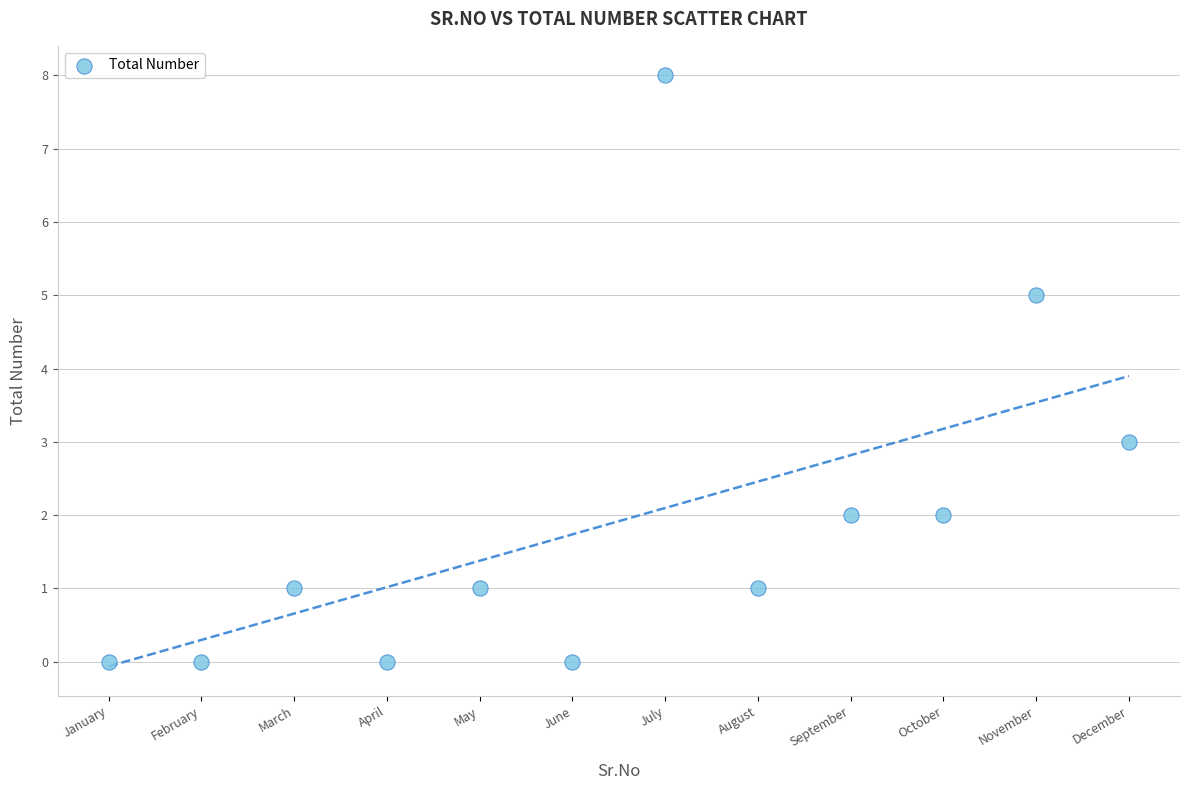

What is the range of X values (max minus min)?

11